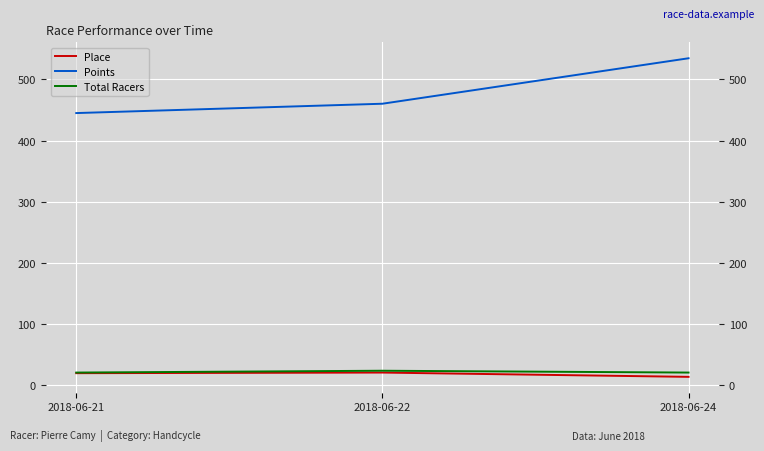

What is the sum of all Total Racers values?

66.0